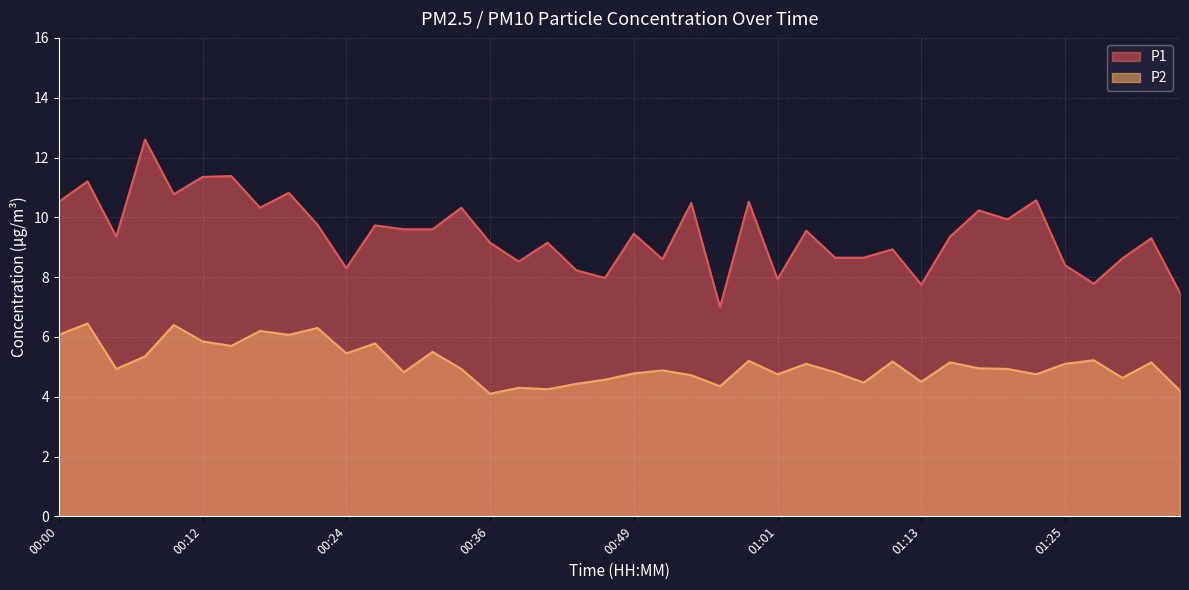

Rank the series at 00:46 from lowest to highest value.

P2, P1